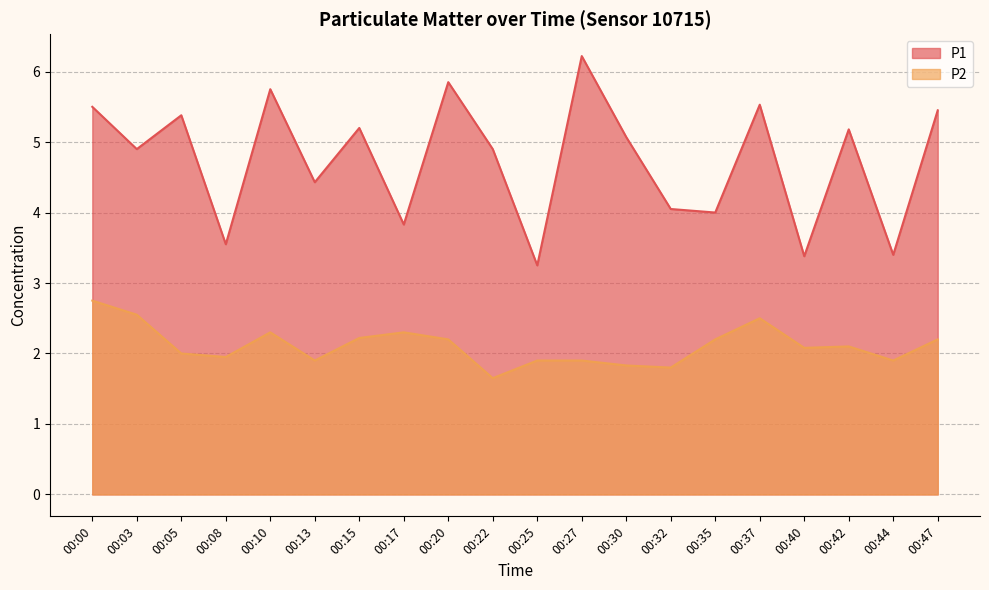

How many interior local valleys does the P1 series have?

8